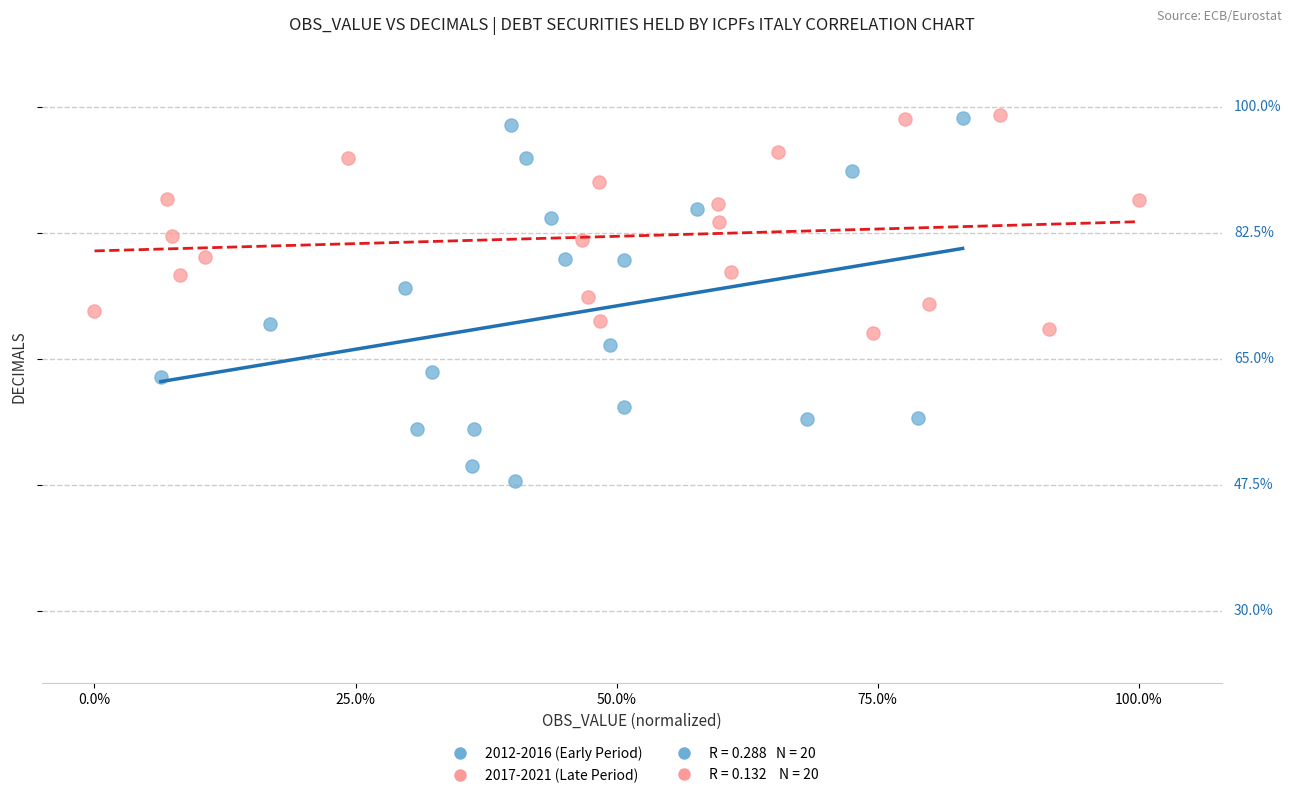

Which series contains the lowest Y value?

2012-2016 (Early Period)